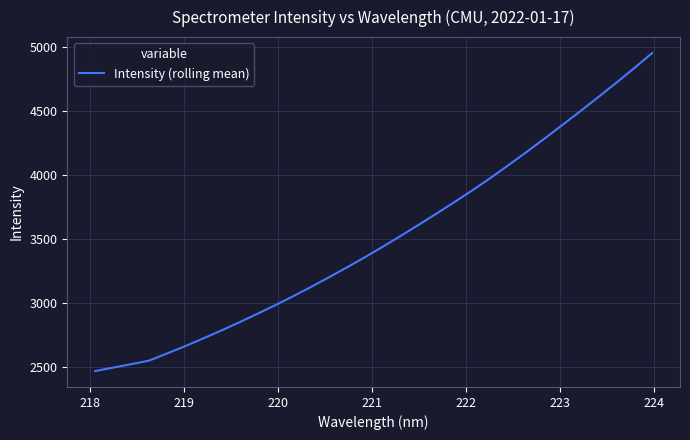

What is the smallest value displayed?

2471.3